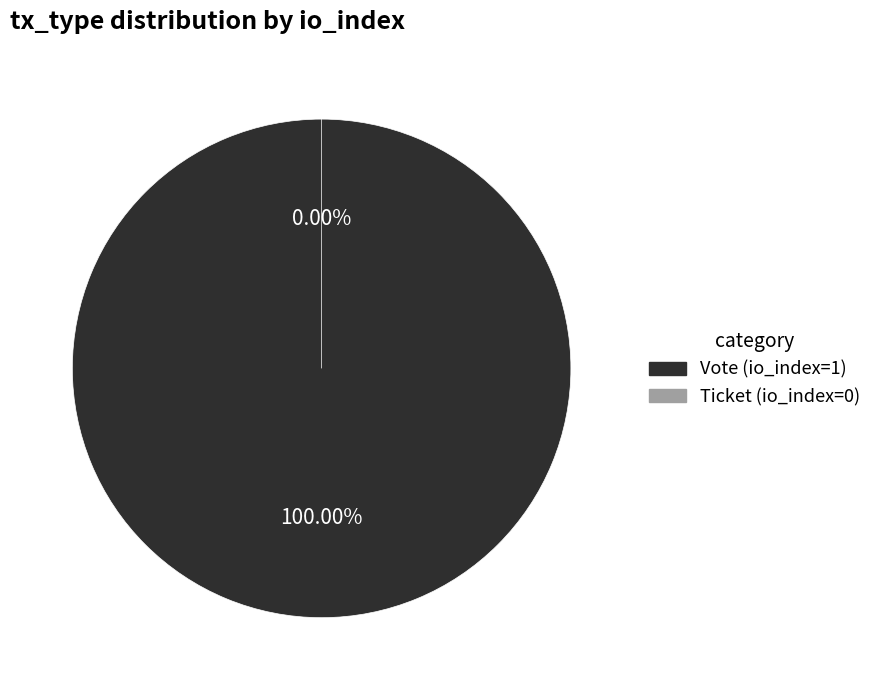

True or false: Vote (io_index=1) accounts for 100% of the total.

True